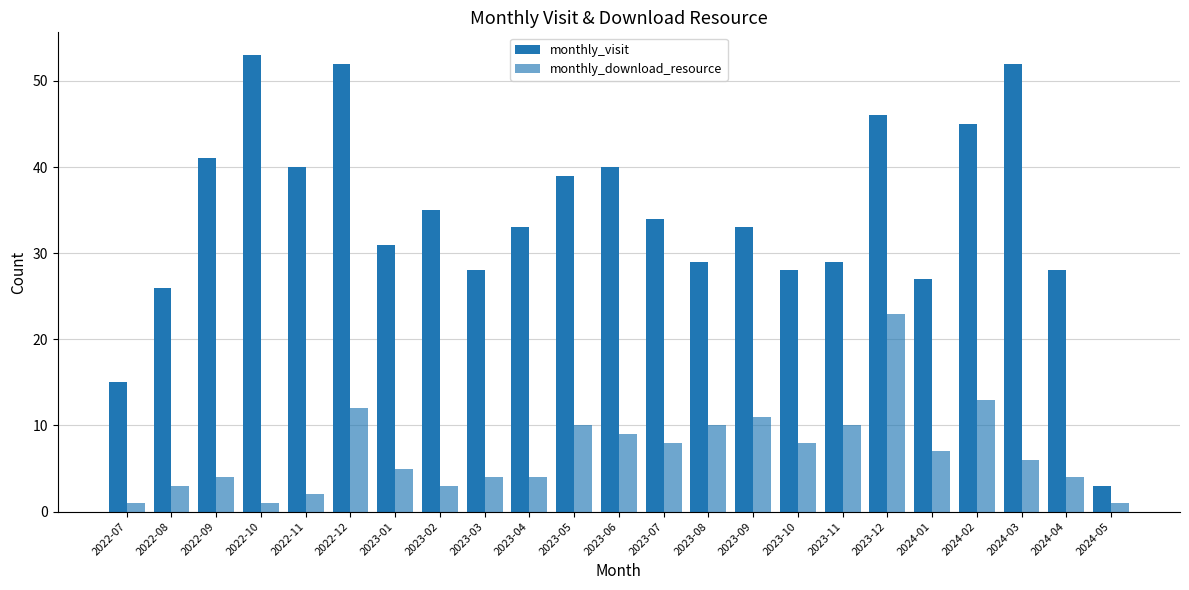

What is the label of the 2nd bar from the right?

2024-04